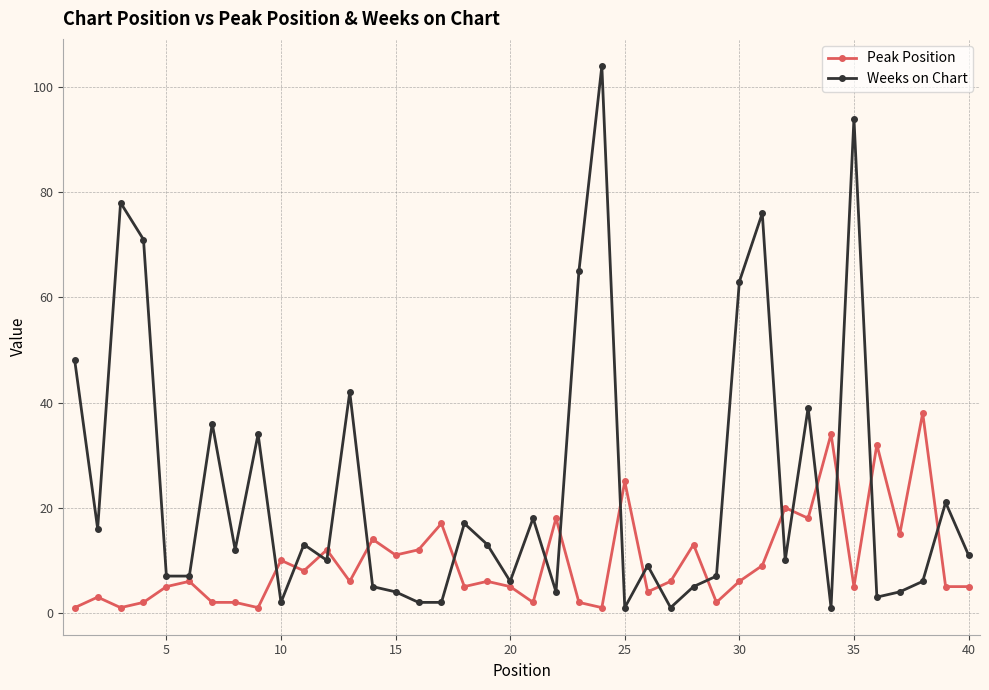

What is the greatest value displayed?

104